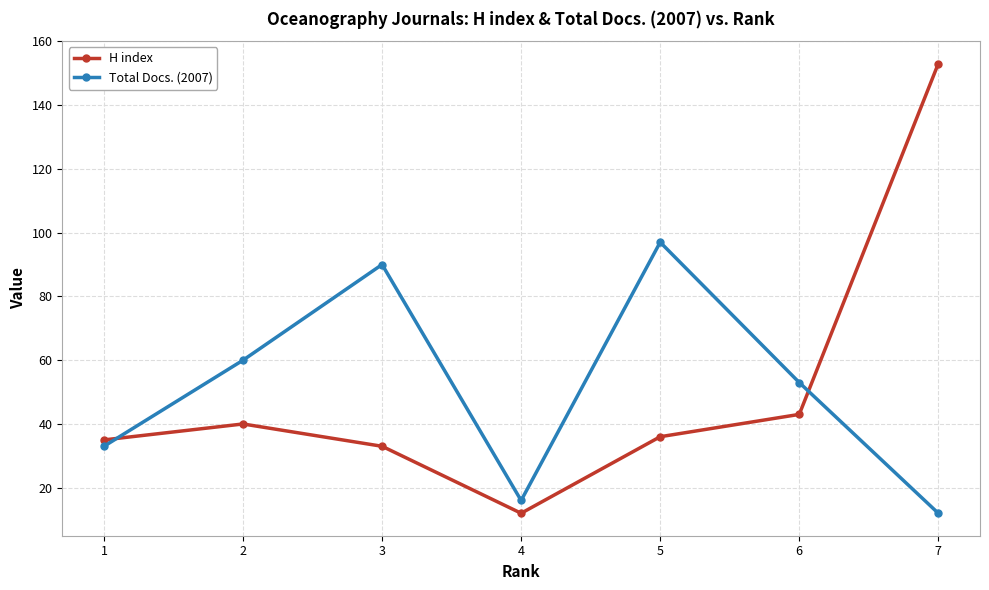

How many intersections are there between H index and Total Docs. (2007)?

2